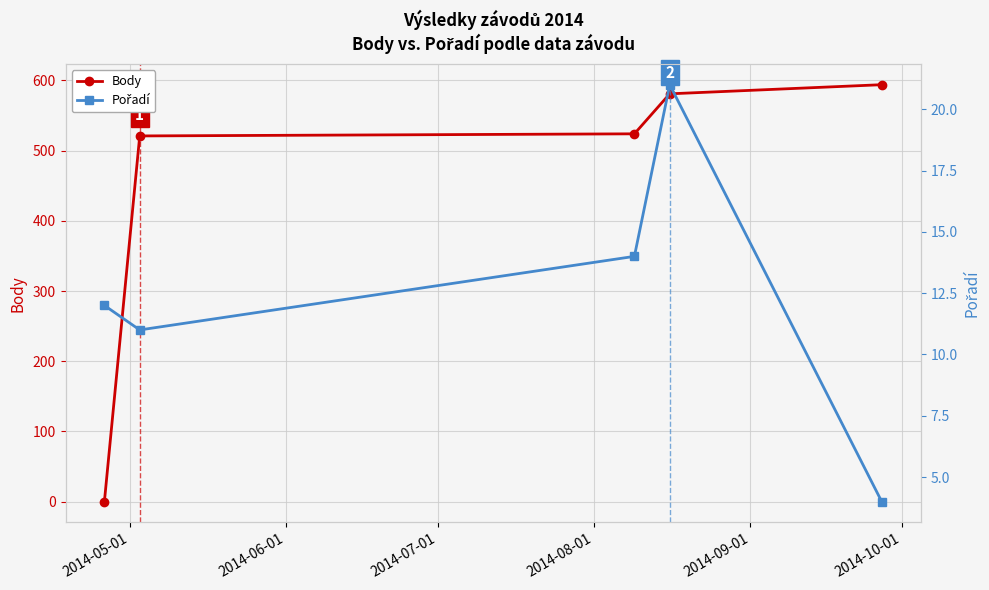

Reading left to right, list all the values displayed in this chart.

Body: 0	521	524	581	594
Pořadí: 12	11	14	21	4